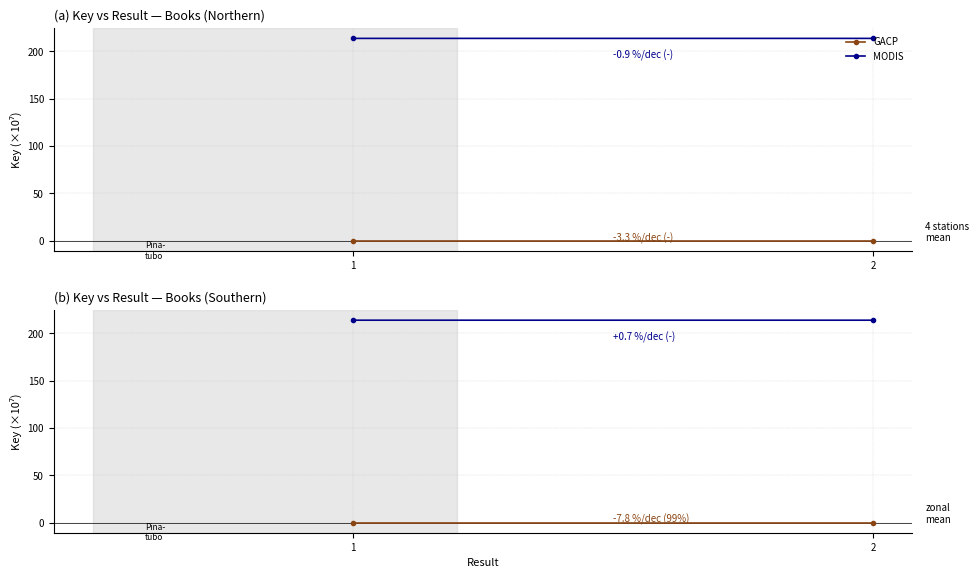

The MODIS series shows 148.8 at 1. True or false?

False